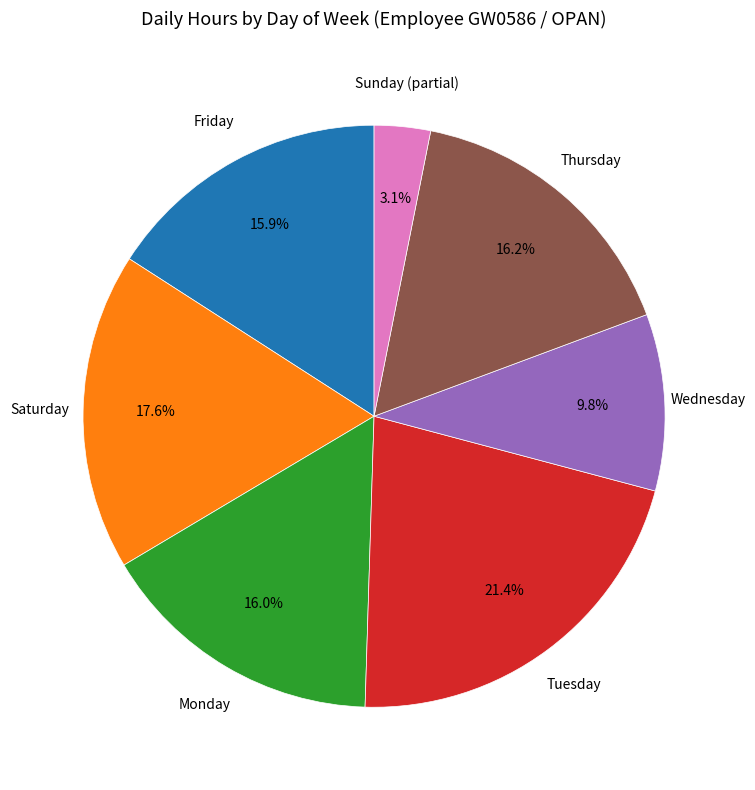

Is there any slice that represents more than half of the pie?

No